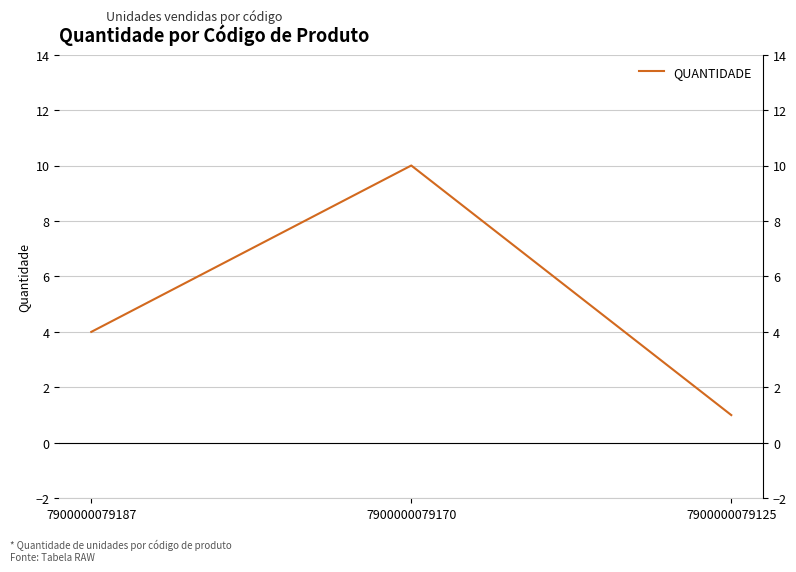

List the labels in order of value, largest first.

7900000079170, 7900000079187, 7900000079125